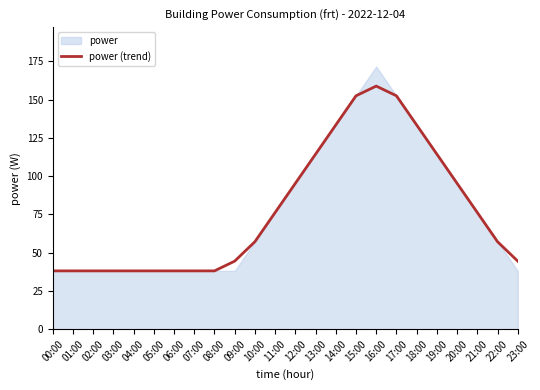

Reading right to left, transcribe all the data shown in this chart.

44.5	57.2	76.2	95.3	114.4	133.4	152.5	158.8	152.5	133.4	114.4	95.3	76.2	57.2	44.5	38.1	38.1	38.1	38.1	38.1	38.1	38.1	38.1	38.1